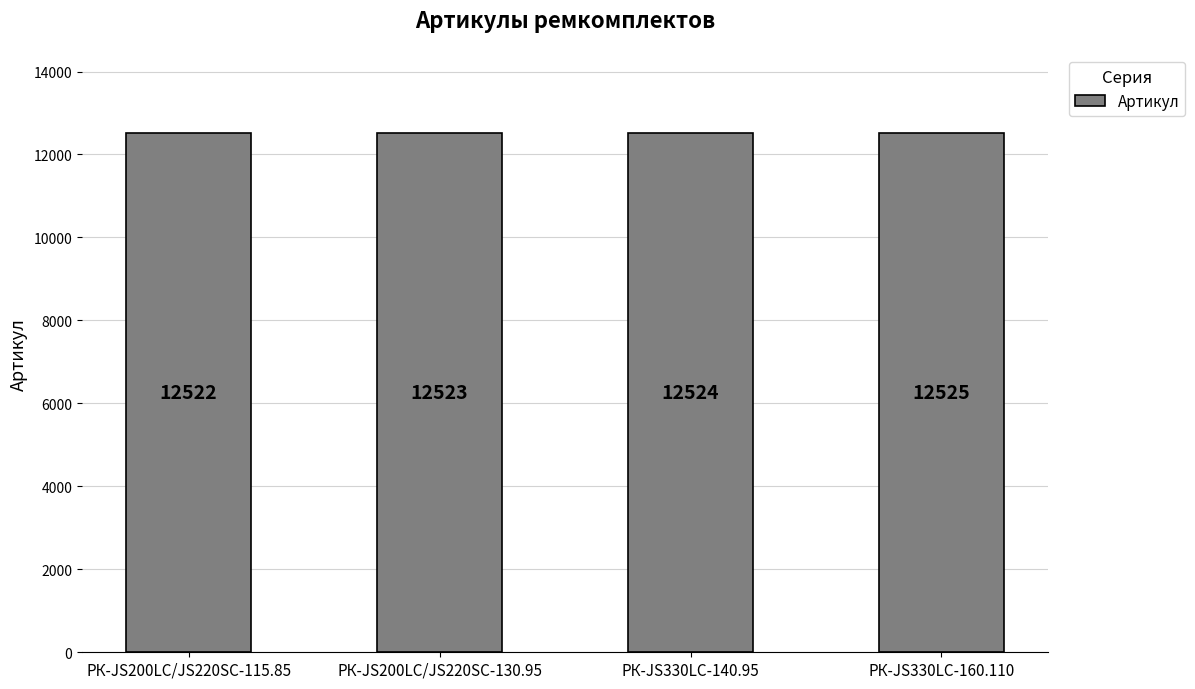

List the labels in order of value, largest first.

РК-JS330LC-160.110, РК-JS330LC-140.95, РК-JS200LC/JS220SC-130.95, РК-JS200LC/JS220SC-115.85